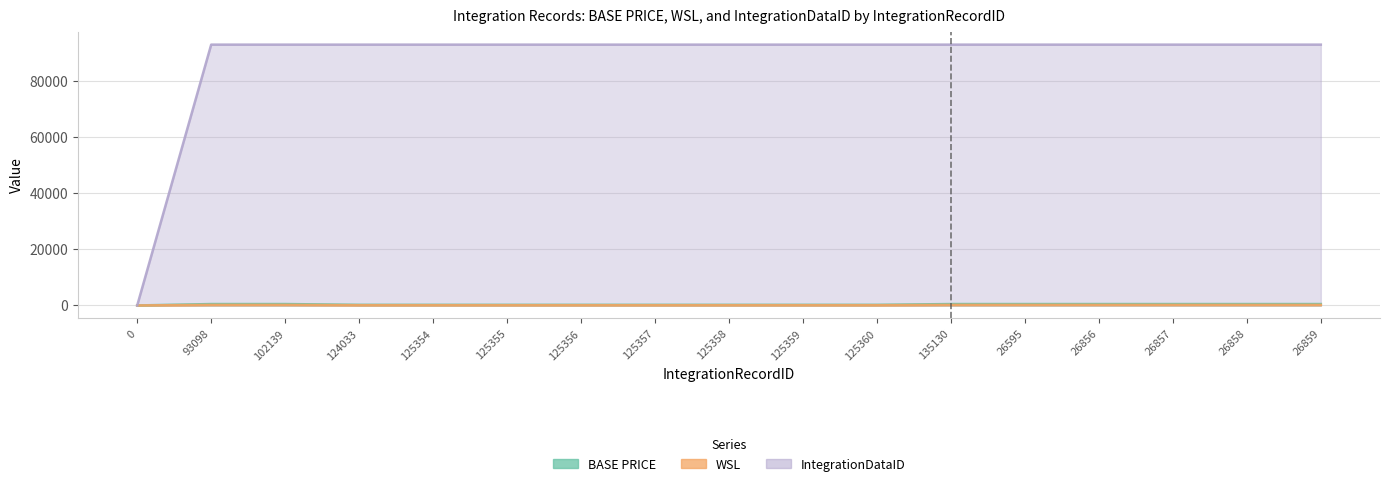

What is the value of the IntegrationDataID point at the 13th from the left?

93098.0